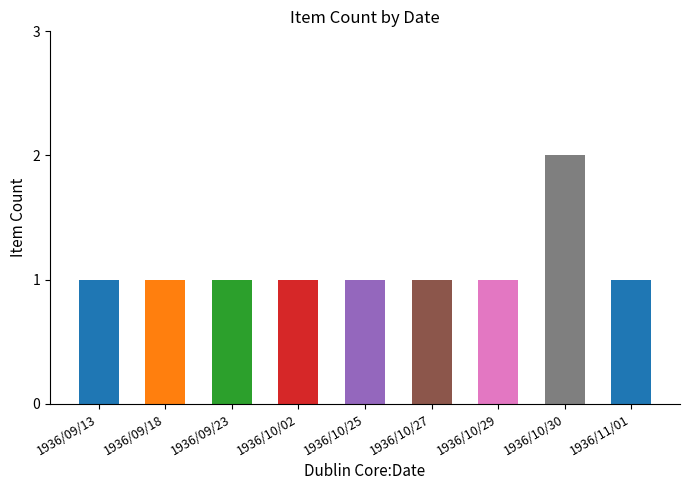

What is the label of the 5th bar from the left?

1936/10/25